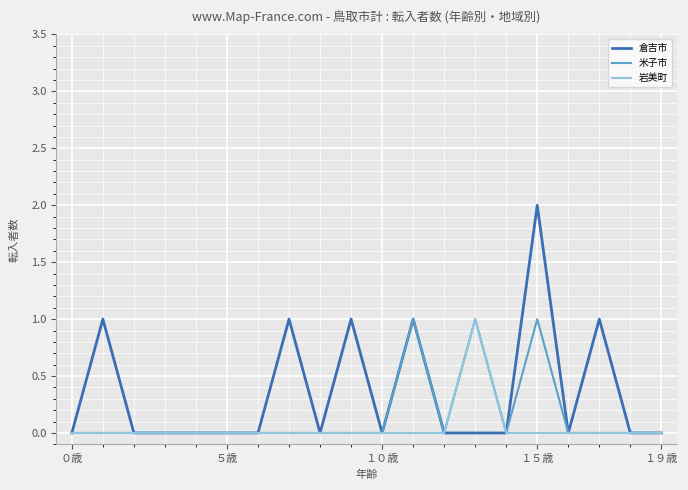

Which series has the largest total across all categories?

倉吉市